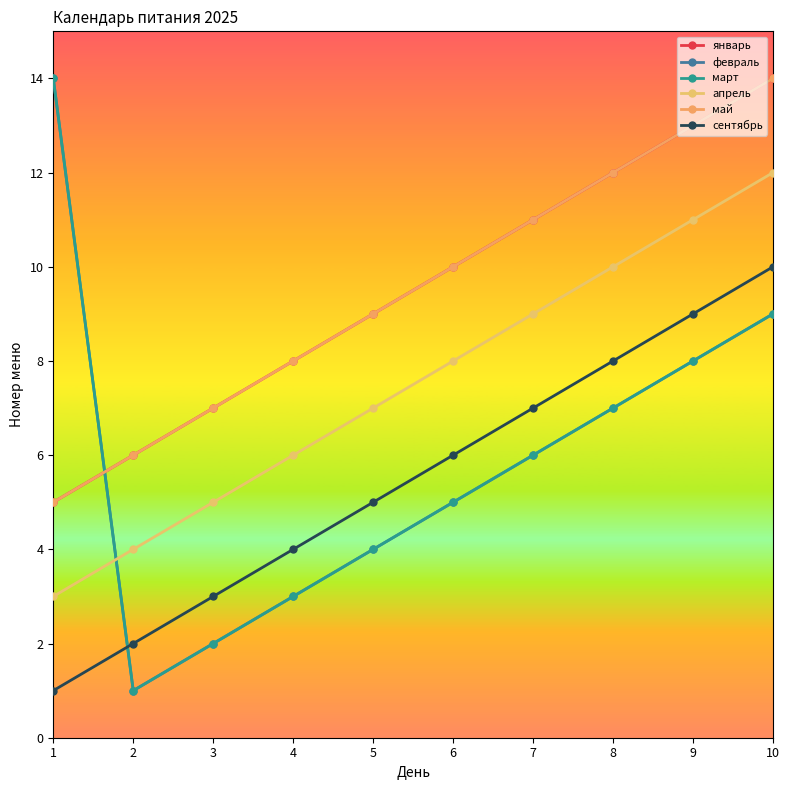

Is this an area chart (filled region under the line)?

No